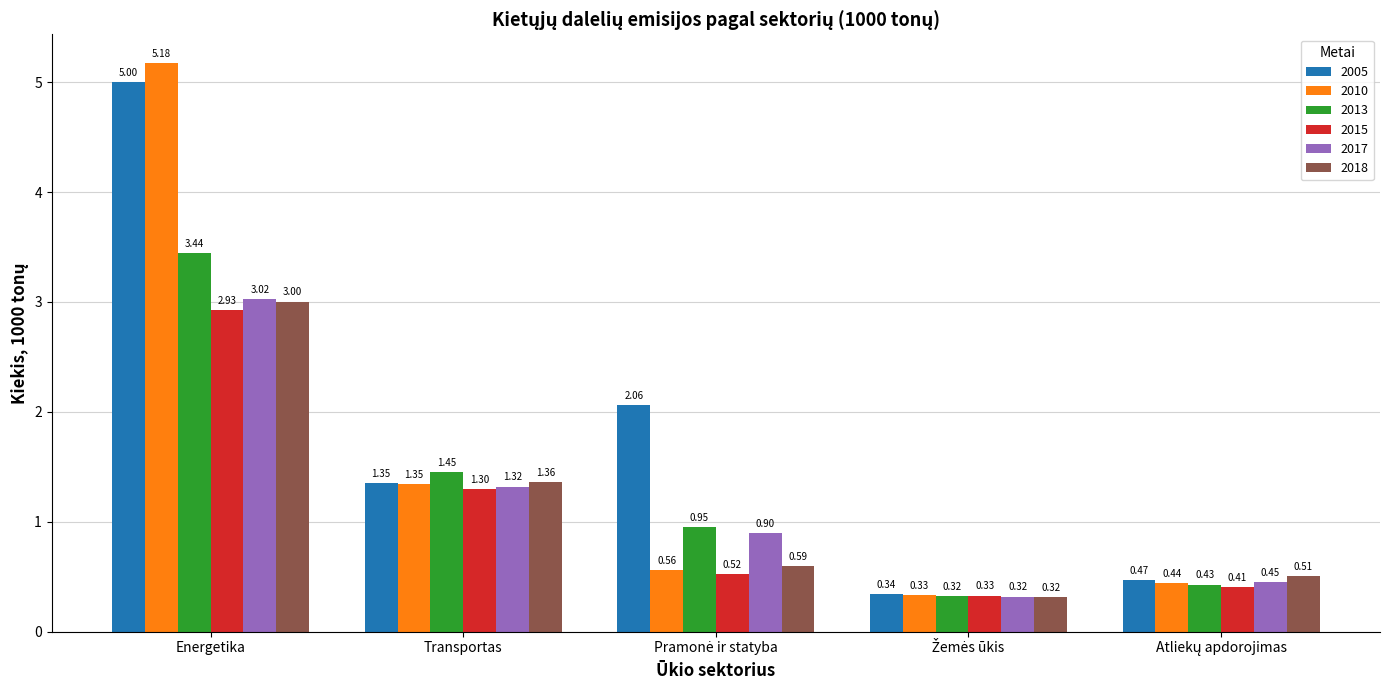

At how many categories does at least one series exceed 1?

3